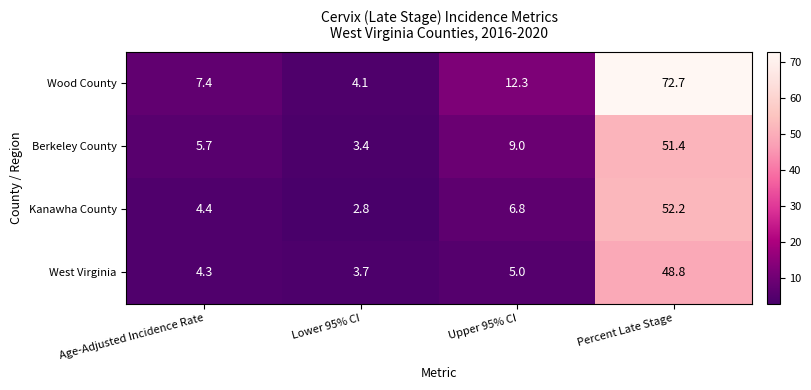

Rank the series at Lower 95% CI from lowest to highest value.

Kanawha County, Berkeley County, West Virginia, Wood County